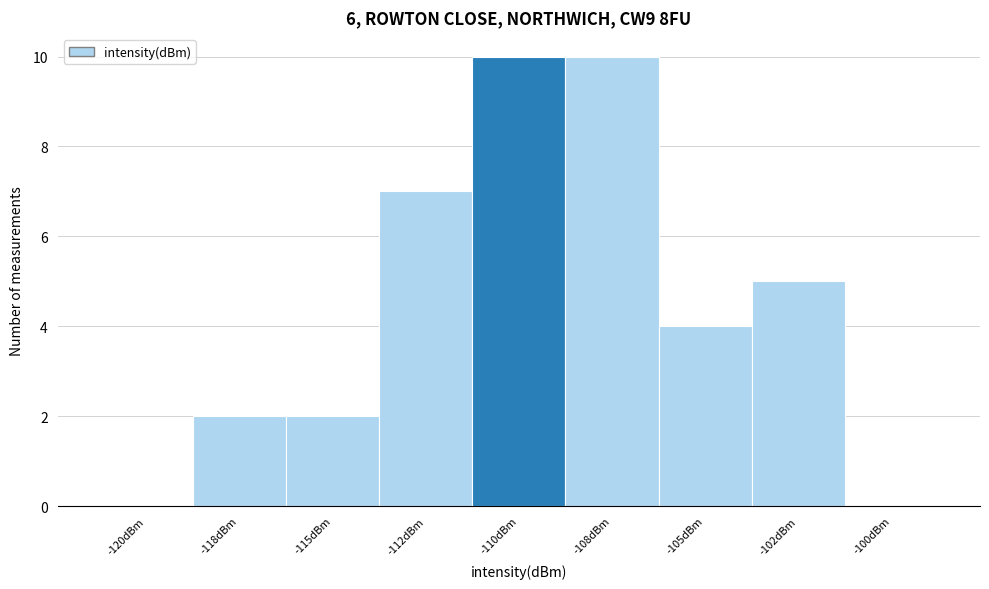

Reading left to right, what are all the values shown in this chart?

-120dBm=0	-118dBm=2	-115dBm=2	-112dBm=7	-110dBm=10	-108dBm=10	-105dBm=4	-102dBm=5	-100dBm=0